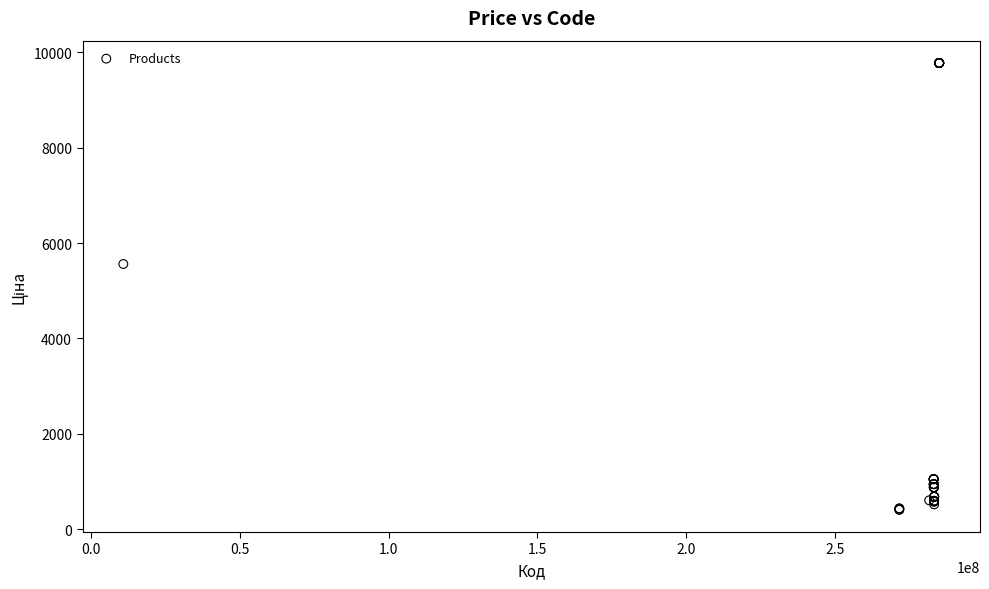

What Y value in the scatter plot is closest to 5091?

5560.3